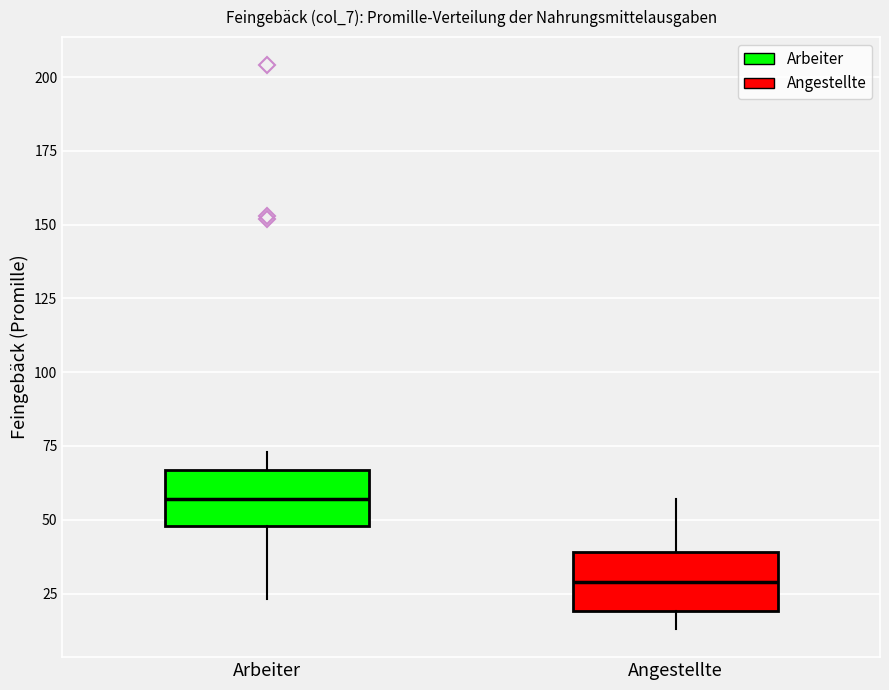

Which box's median line is the highest?

Arbeiter